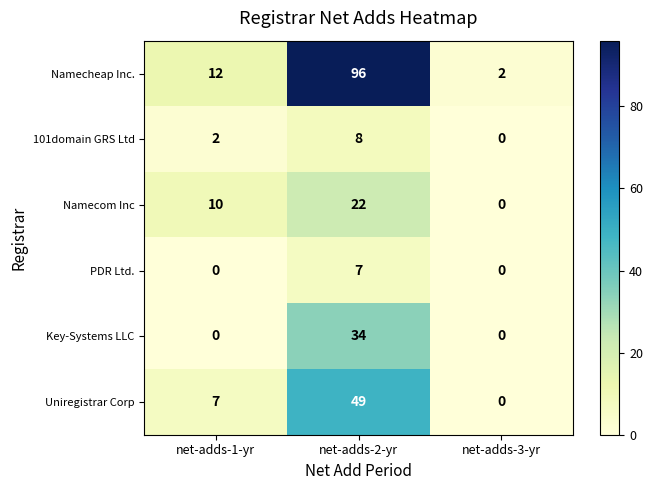

At which label is Namecheap Inc. closest to 49?

net-adds-1-yr